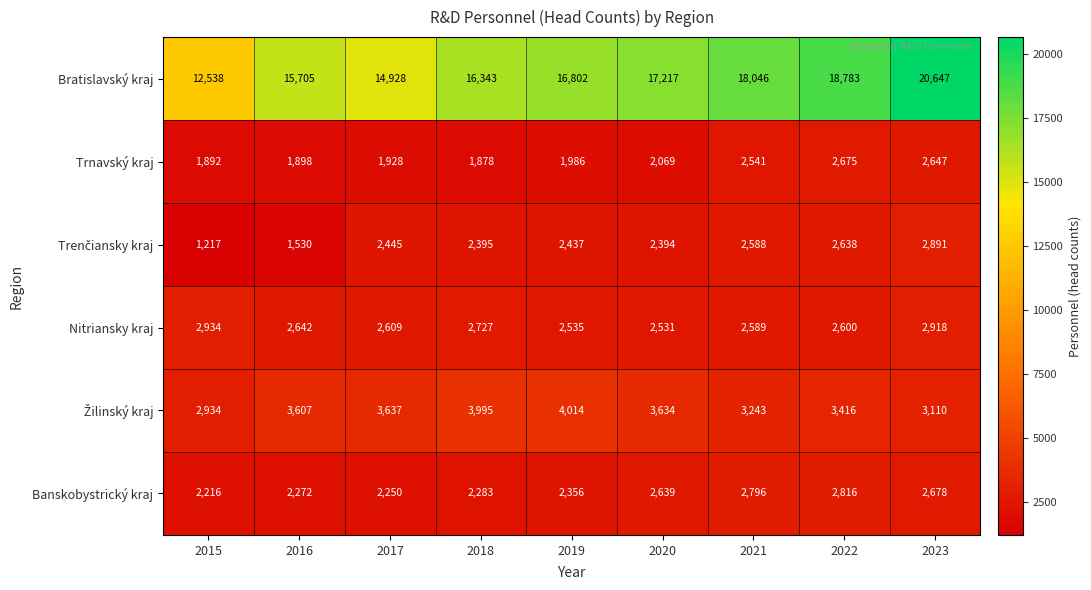

What is the sum of all Nitriansky kraj values?

24085